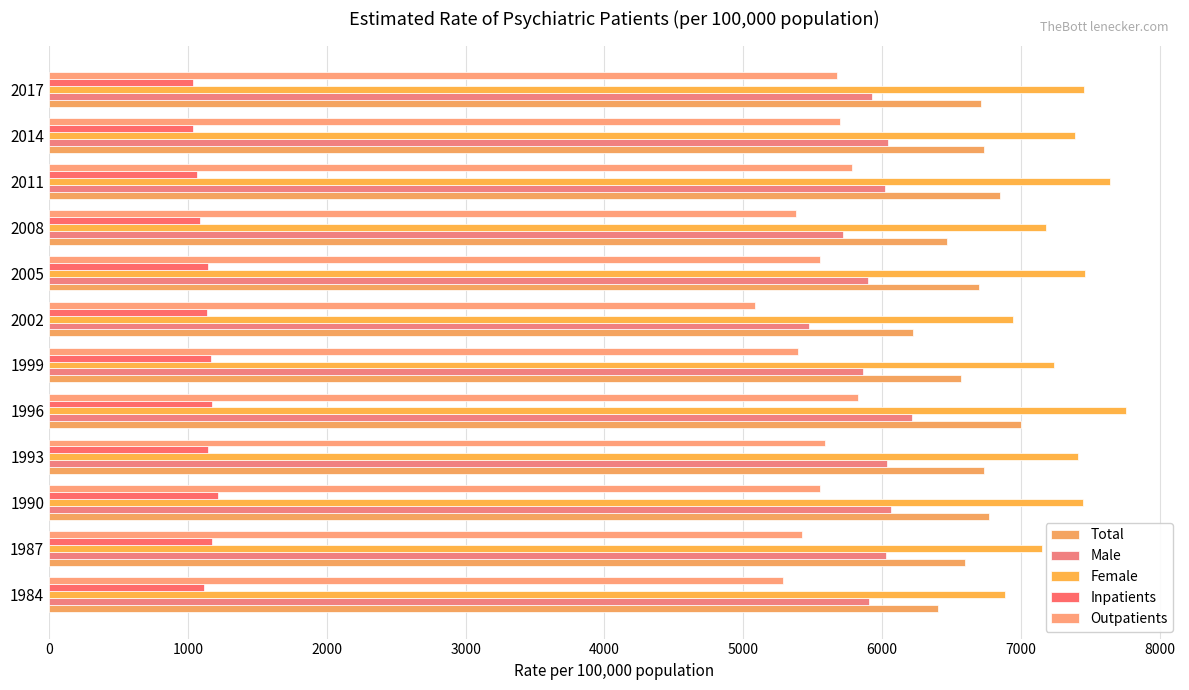

How many distinct data groups are displayed?

5